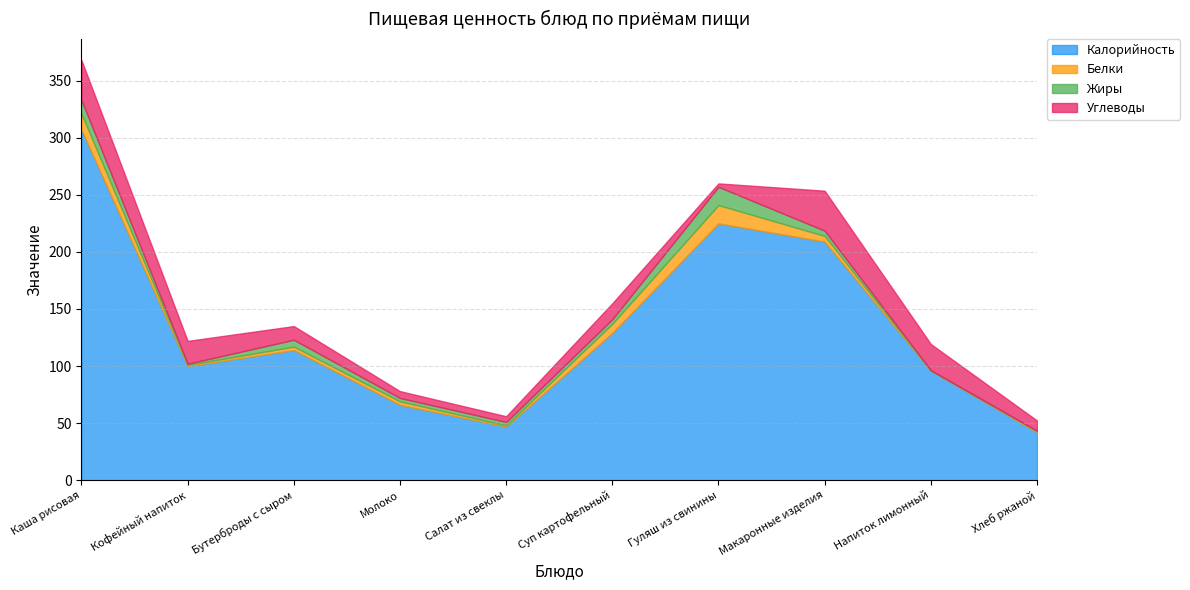

Reading right to left, what are all the values shown in this chart?

Калорийность: Хлеб ржаной=42.0	Напиток лимонный=96.0	Макаронные изделия=209.0	Гуляш из свинины=225.0	Суп картофельный=129.0	Салат из свеклы=47.0	Молоко=66.0	Бутерброды с сыром=114.0	Кофейный напиток=100.0	Каша рисовая=307.0
Белки: Хлеб ржаной=1.0	Напиток лимонный=0.2	Макаронные изделия=5.0	Гуляш из свинины=16.0	Суп картофельный=8.0	Салат из свеклы=1.0	Молоко=3.0	Бутерброды с сыром=3.0	Кофейный напиток=1.0	Каша рисовая=14.0
Жиры: Хлеб ржаной=0.3	Напиток лимонный=0.1	Макаронные изделия=4.6	Гуляш из свинины=16.0	Суп картофельный=4.0	Салат из свеклы=3.0	Молоко=3.0	Бутерброды с сыром=6.0	Кофейный напиток=1.0	Каша рисовая=12.0
Углеводы: Хлеб ржаной=9.0	Напиток лимонный=23.0	Макаронные изделия=35.0	Гуляш из свинины=3.0	Суп картофельный=14.0	Салат из свеклы=5.0	Молоко=6.0	Бутерброды с сыром=12.0	Кофейный напиток=20.0	Каша рисовая=35.0